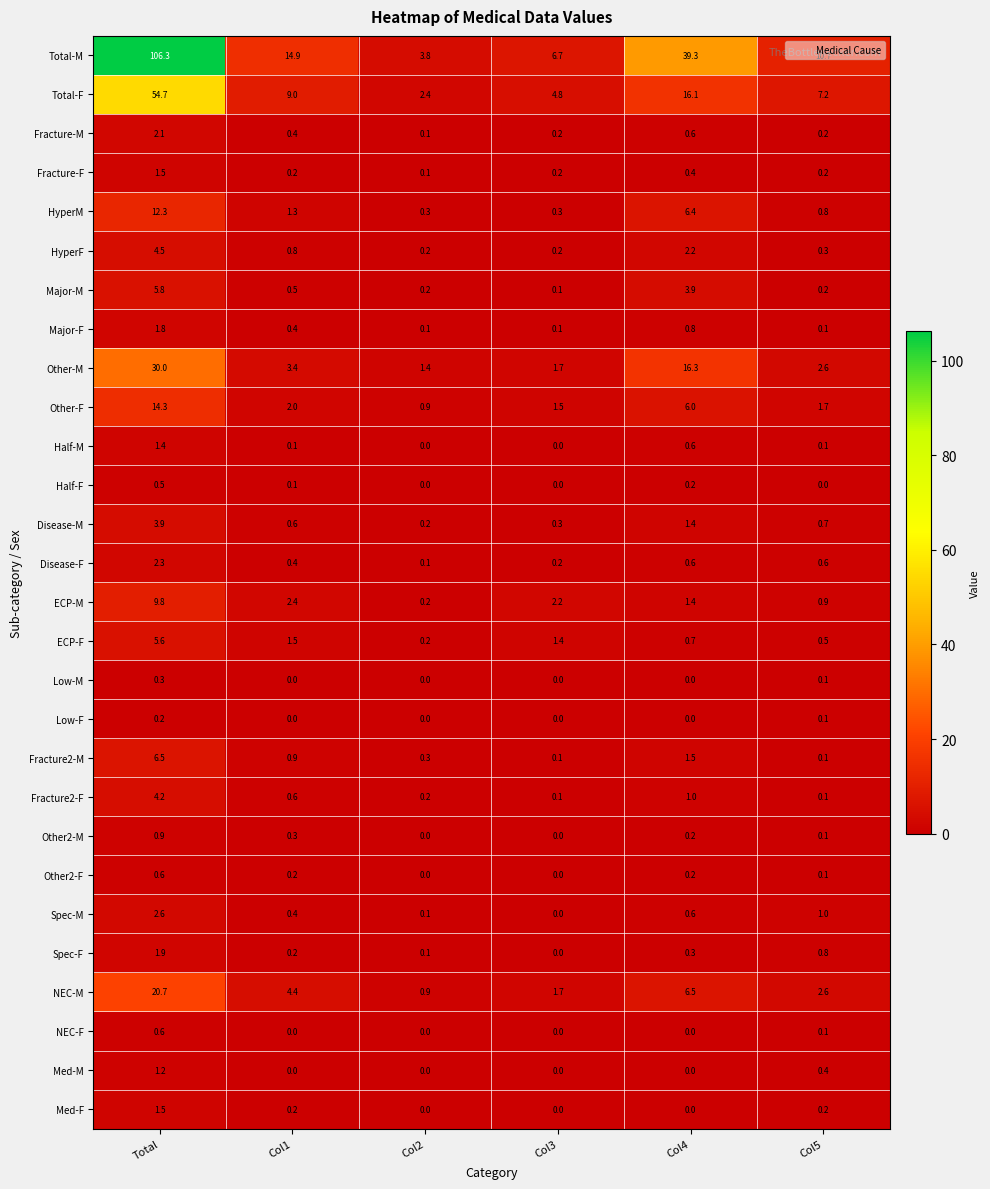

How many data points does each series have?

6